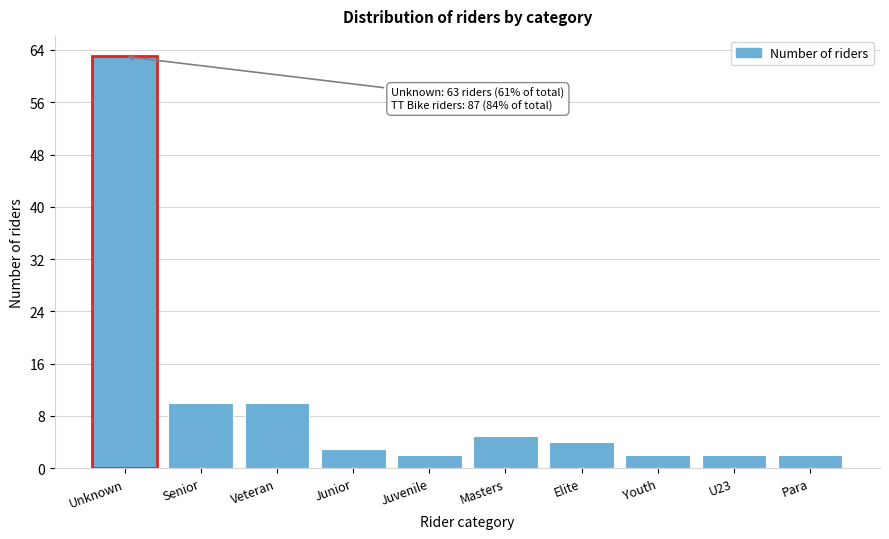

Reading left to right, what are all the values shown in this chart?

Unknown=63	Senior=10	Veteran=10	Junior=3	Juvenile=2	Masters=5	Elite=4	Youth=2	U23=2	Para=2